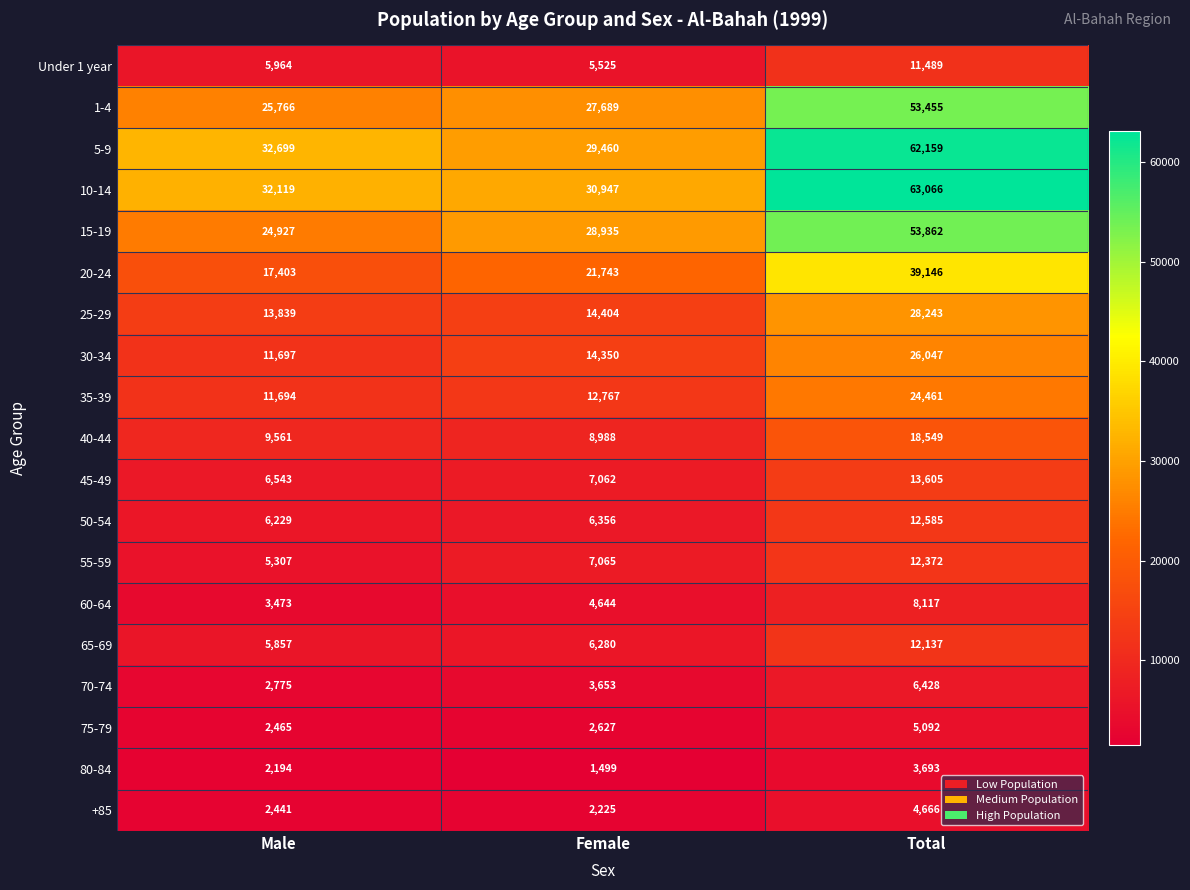

Is it true that 75-79 equals 2627 at Female?

True